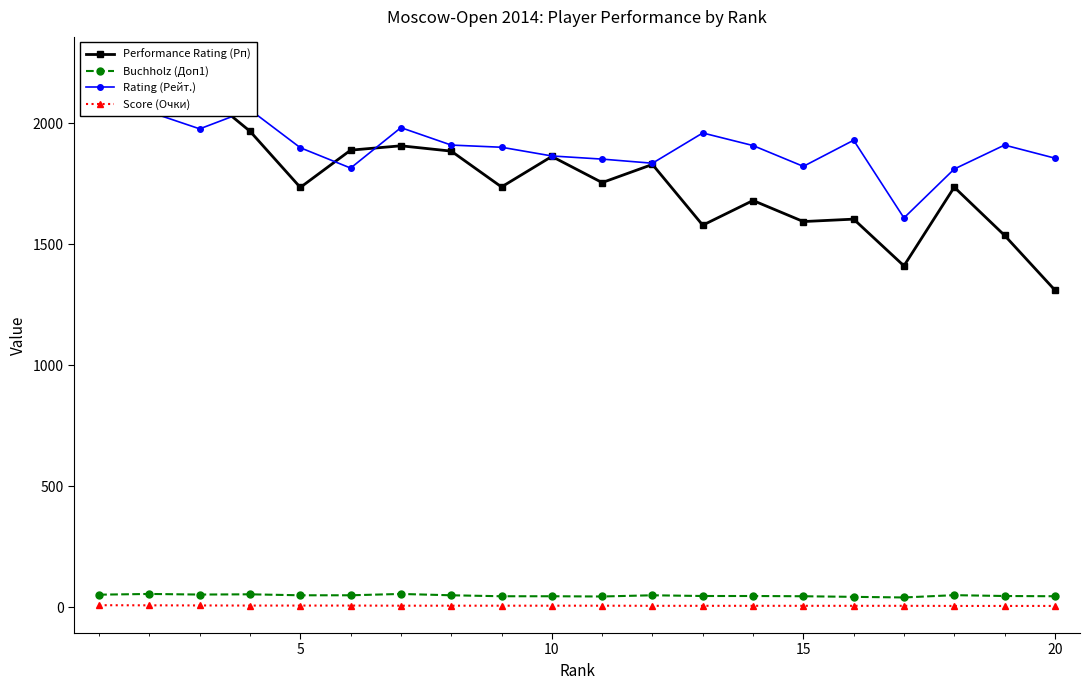

What is the difference between the maximum and minimum values in the Buchholz (Доп1) series?

14.5